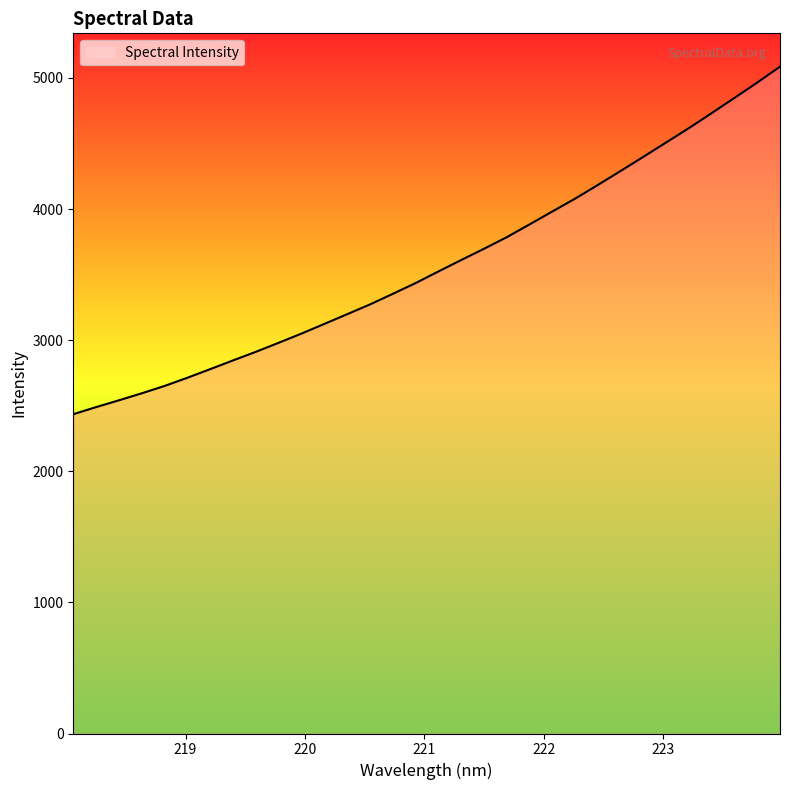

What is the greatest value displayed?

5085.6